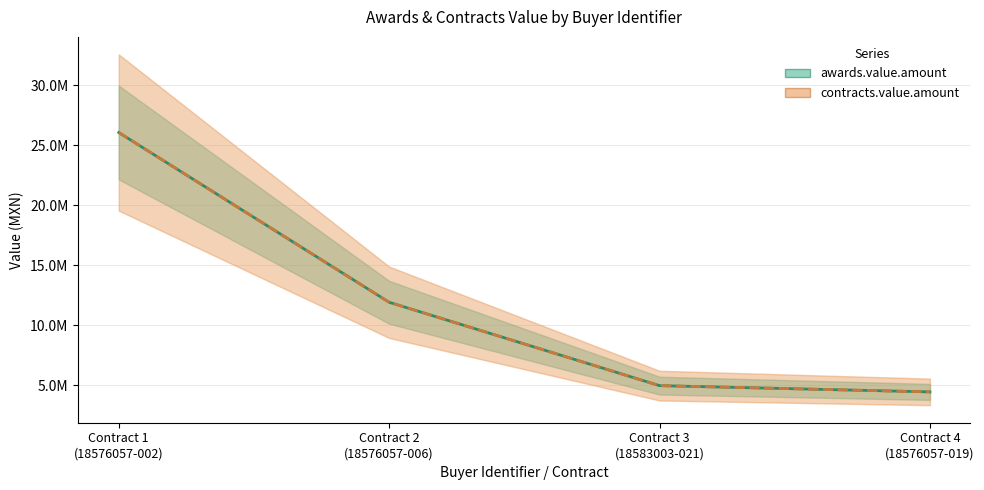

What is the label of the 2nd point from the left?

Contract 2
(18576057-006)